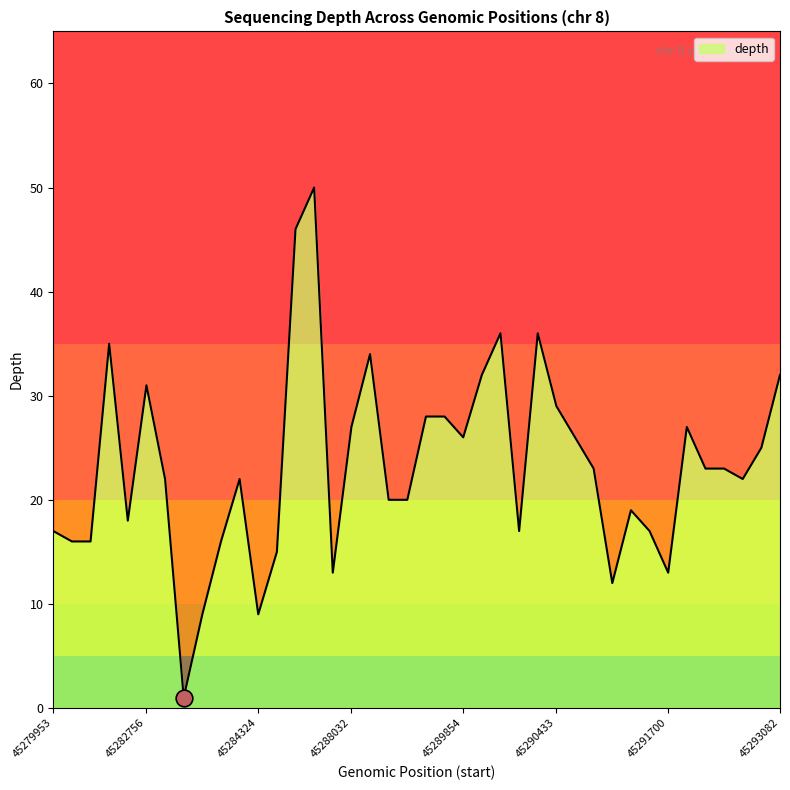

At which category does the data reach its first local peak?

45280152